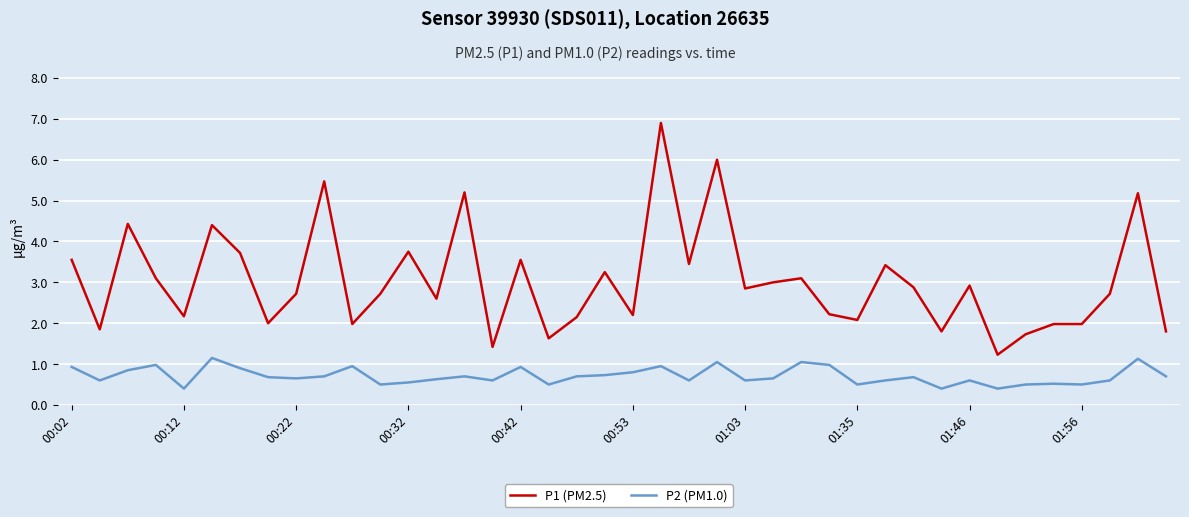

What is the average value of the P2 (PM1.0) series?

0.7